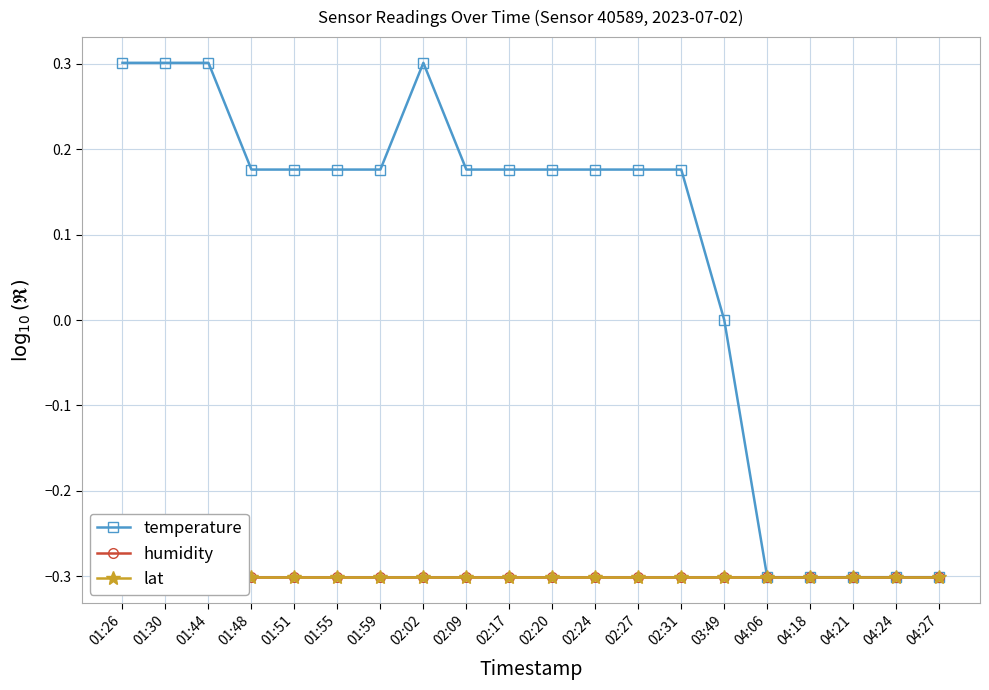

List the series in order of their peak value, highest first.

temperature, humidity, lat